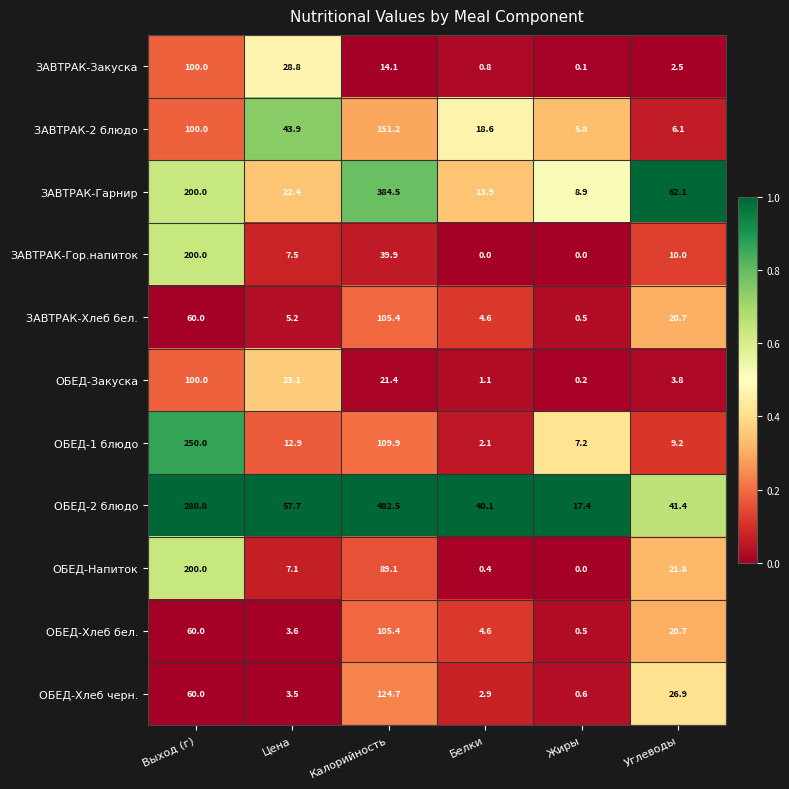

What is the spread (max minus min) of values at Калорийность?

468.4